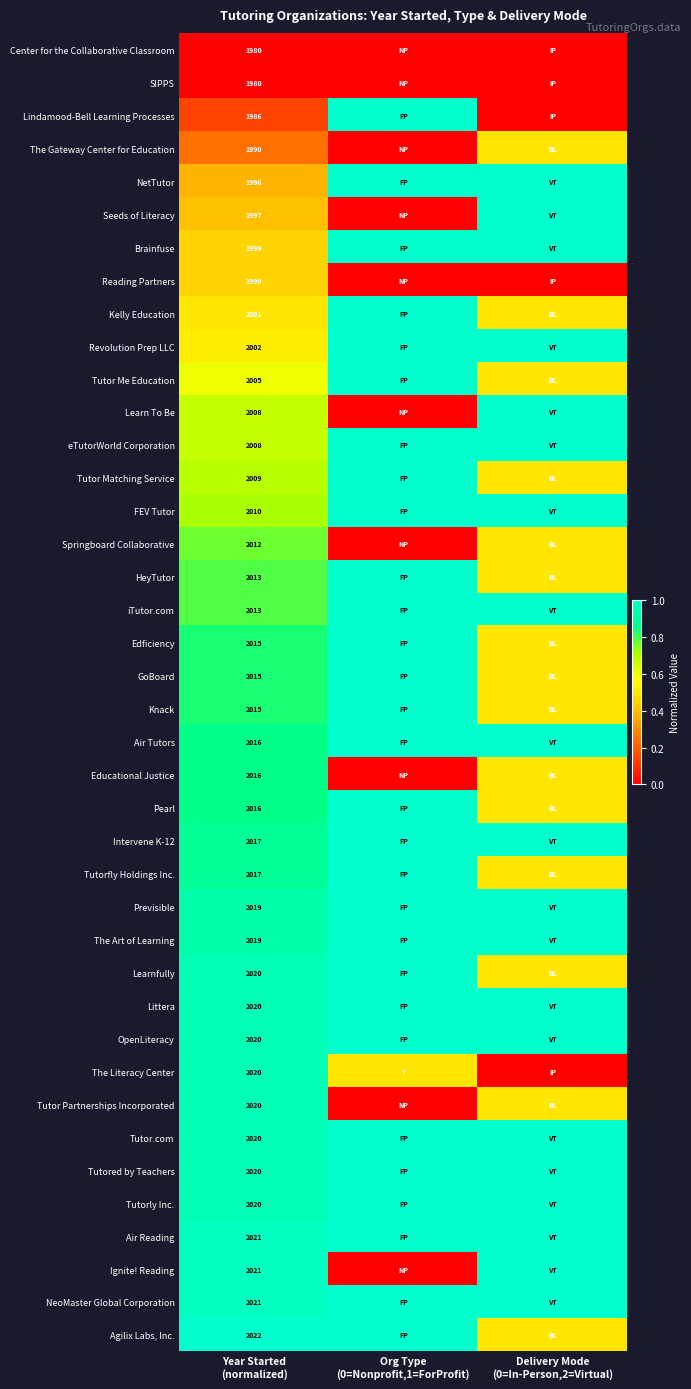

What is the difference between the Knack values at Year Started (normalized) and Delivery Mode (0=In-Person,2=Virtual)?

0.3